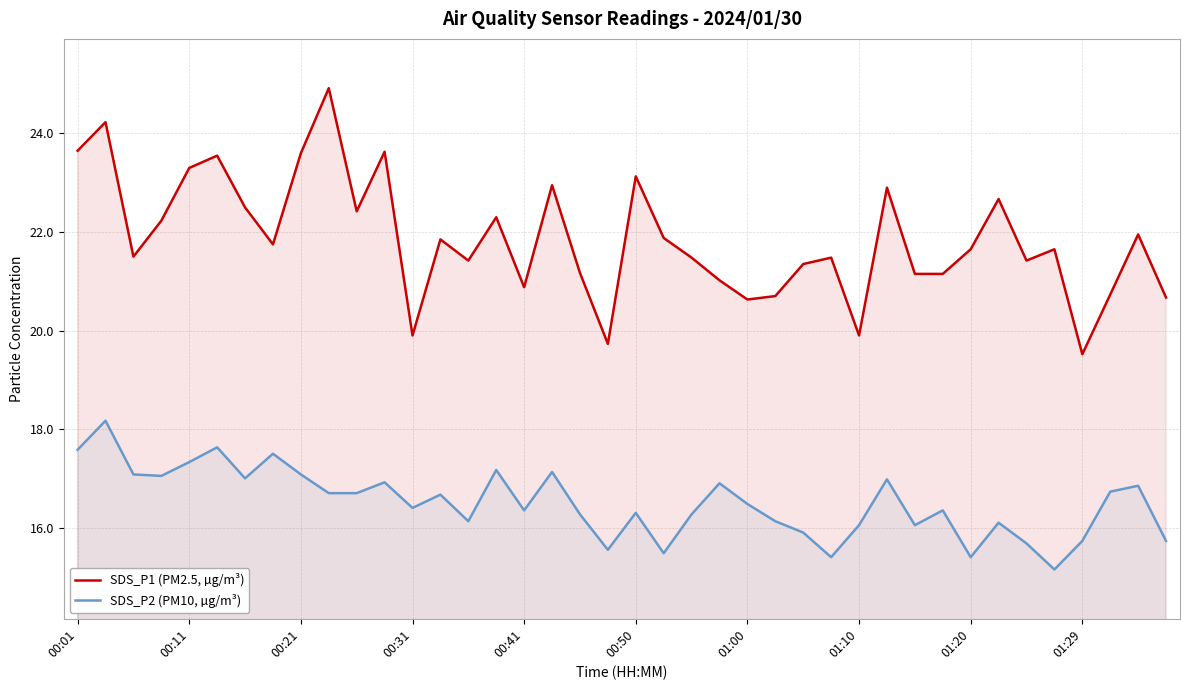

The value of SDS_P1 (PM2.5, µg/m³) at 10 is 30.7. True or false?

False